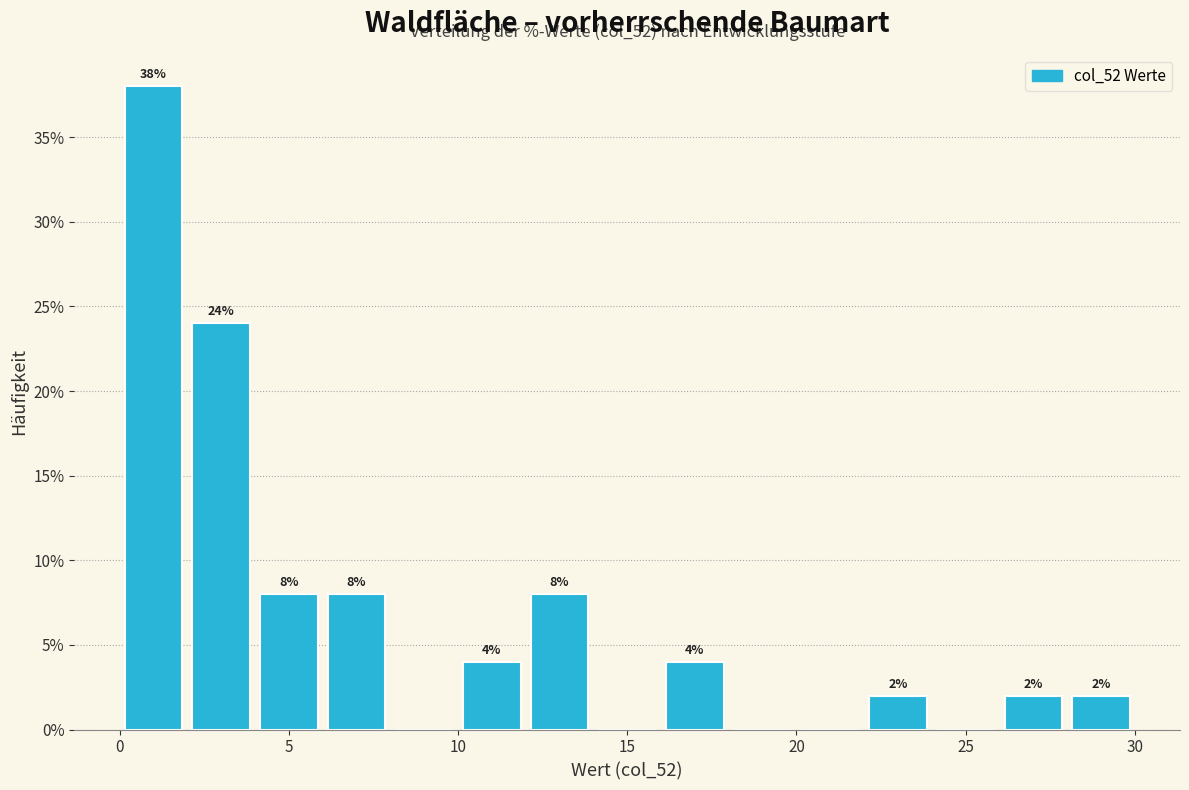

Which range on the x-axis has the tallest bar?

0 to 2